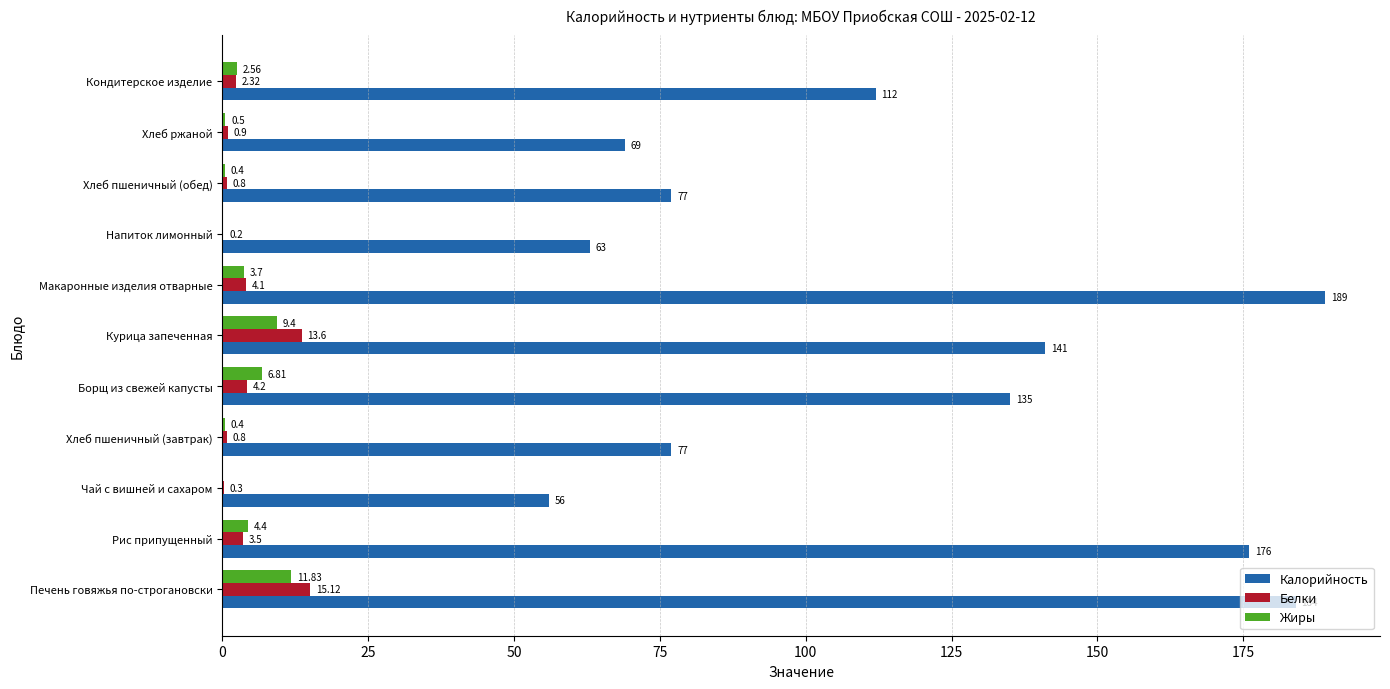

What is the sum of all Жиры values?

40.0